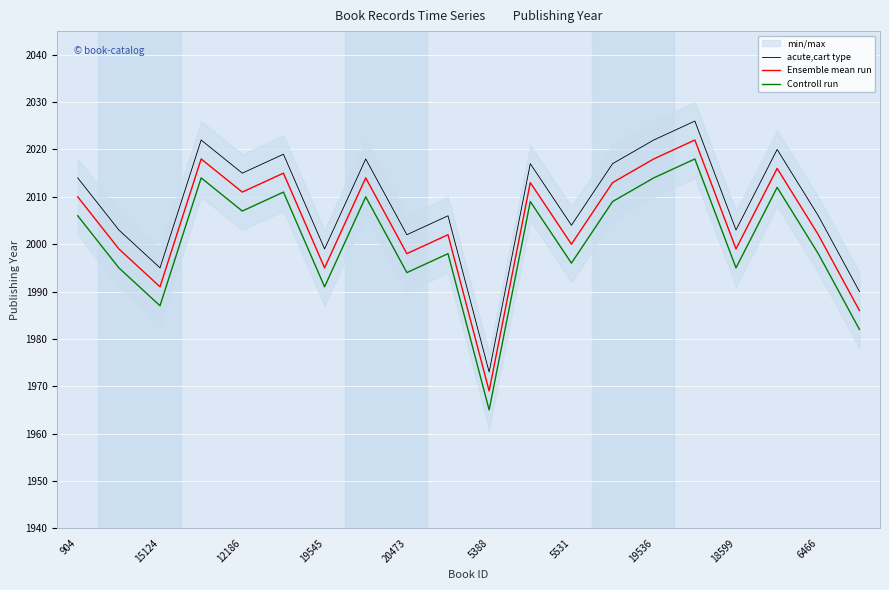

Rank the series by their maximum value, from highest to lowest.

acute,cart type, Ensemble mean run, Controll run